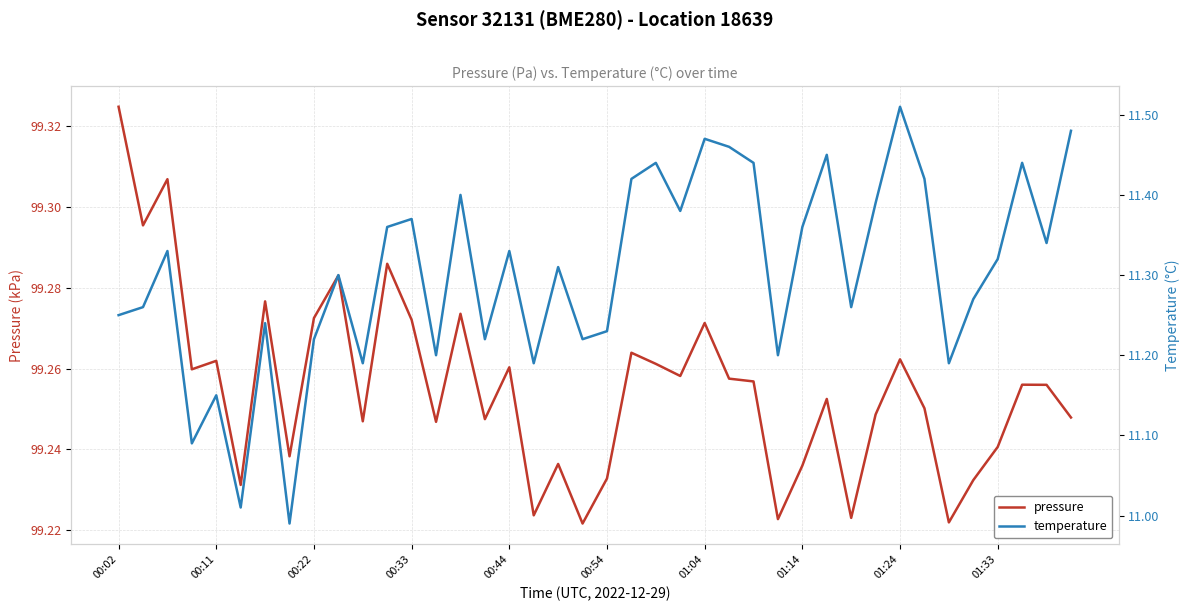

Rank the series at 01:14 from lowest to highest value.

temperature, pressure